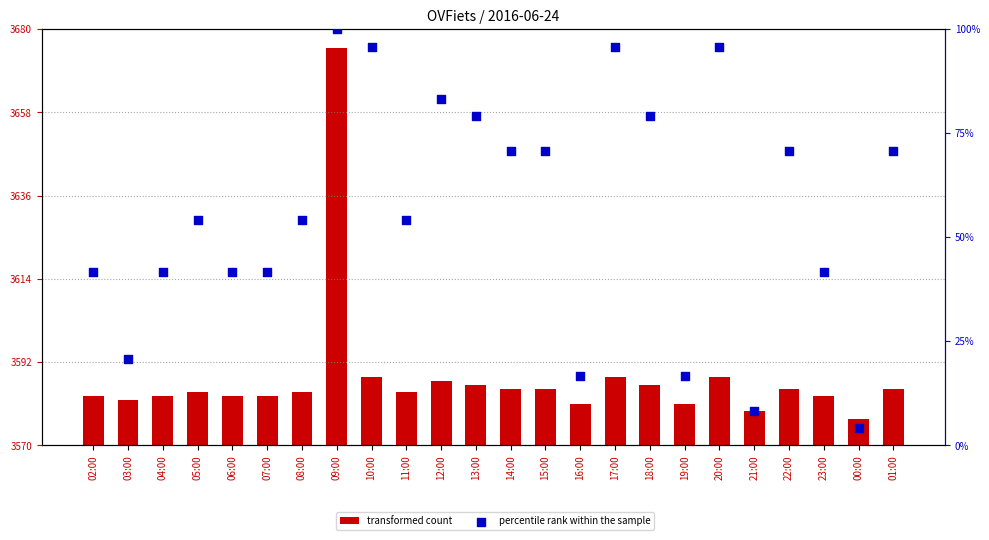

Which series has the largest Y range (max minus min)?

transformed count